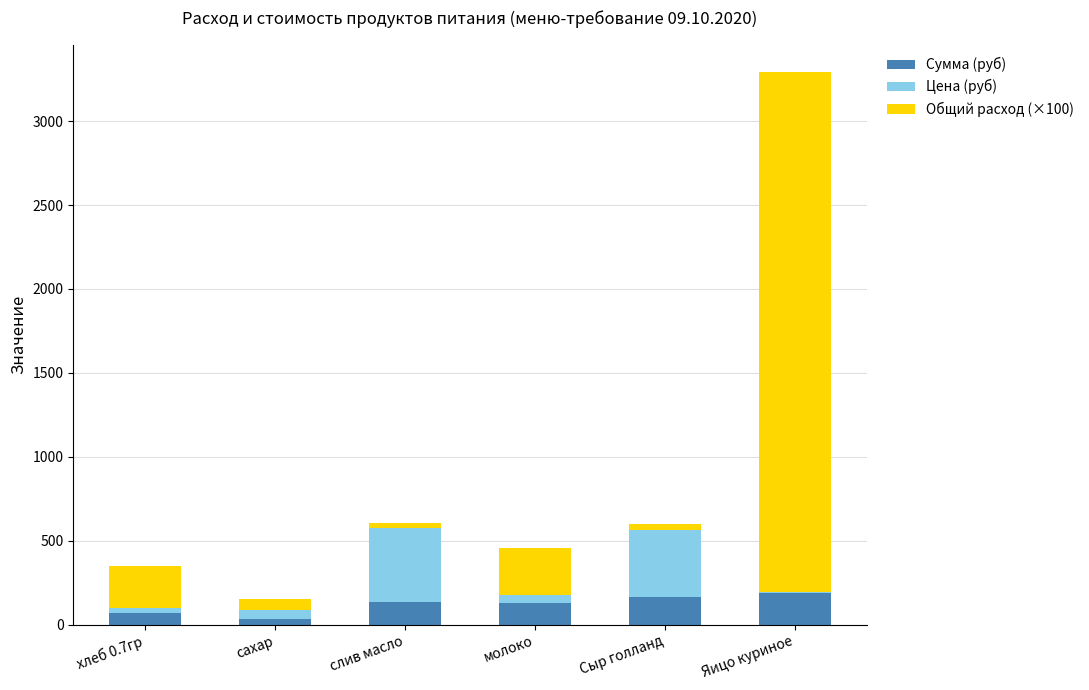

Read the Сумма (руб) value at сахар.

34.1